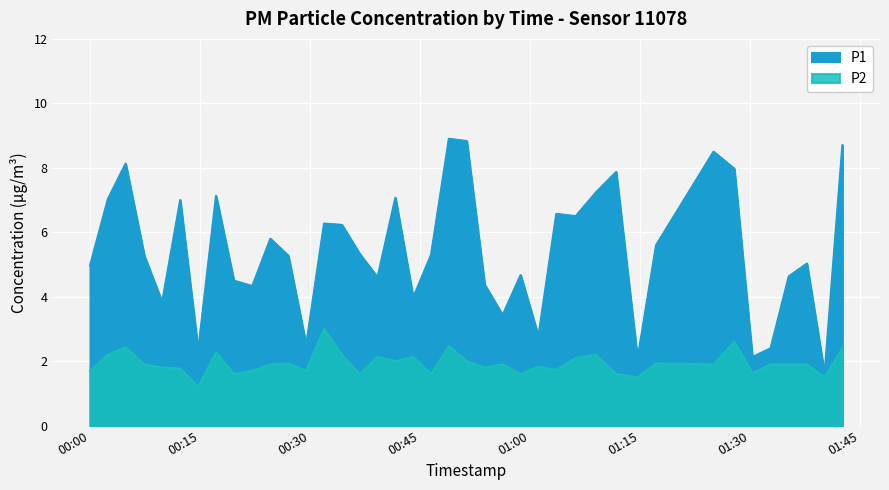

Which series has the widest spread of values?

P1